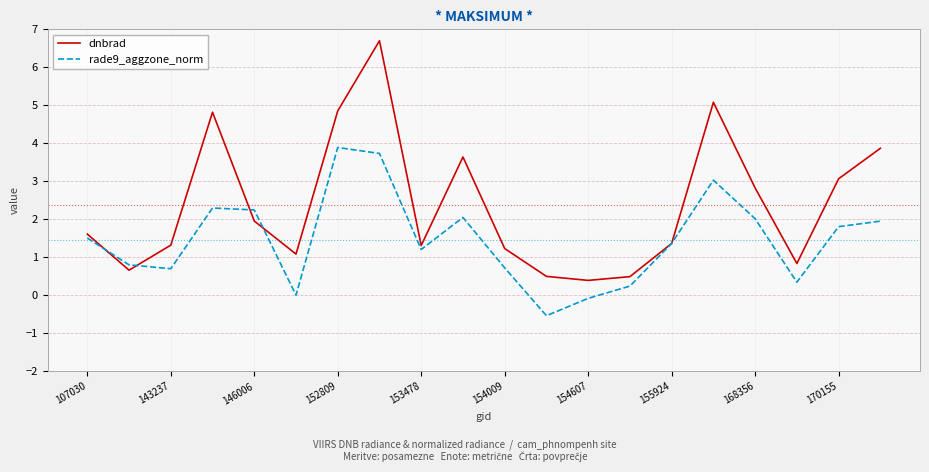

What is the smallest value displayed?

-0.5